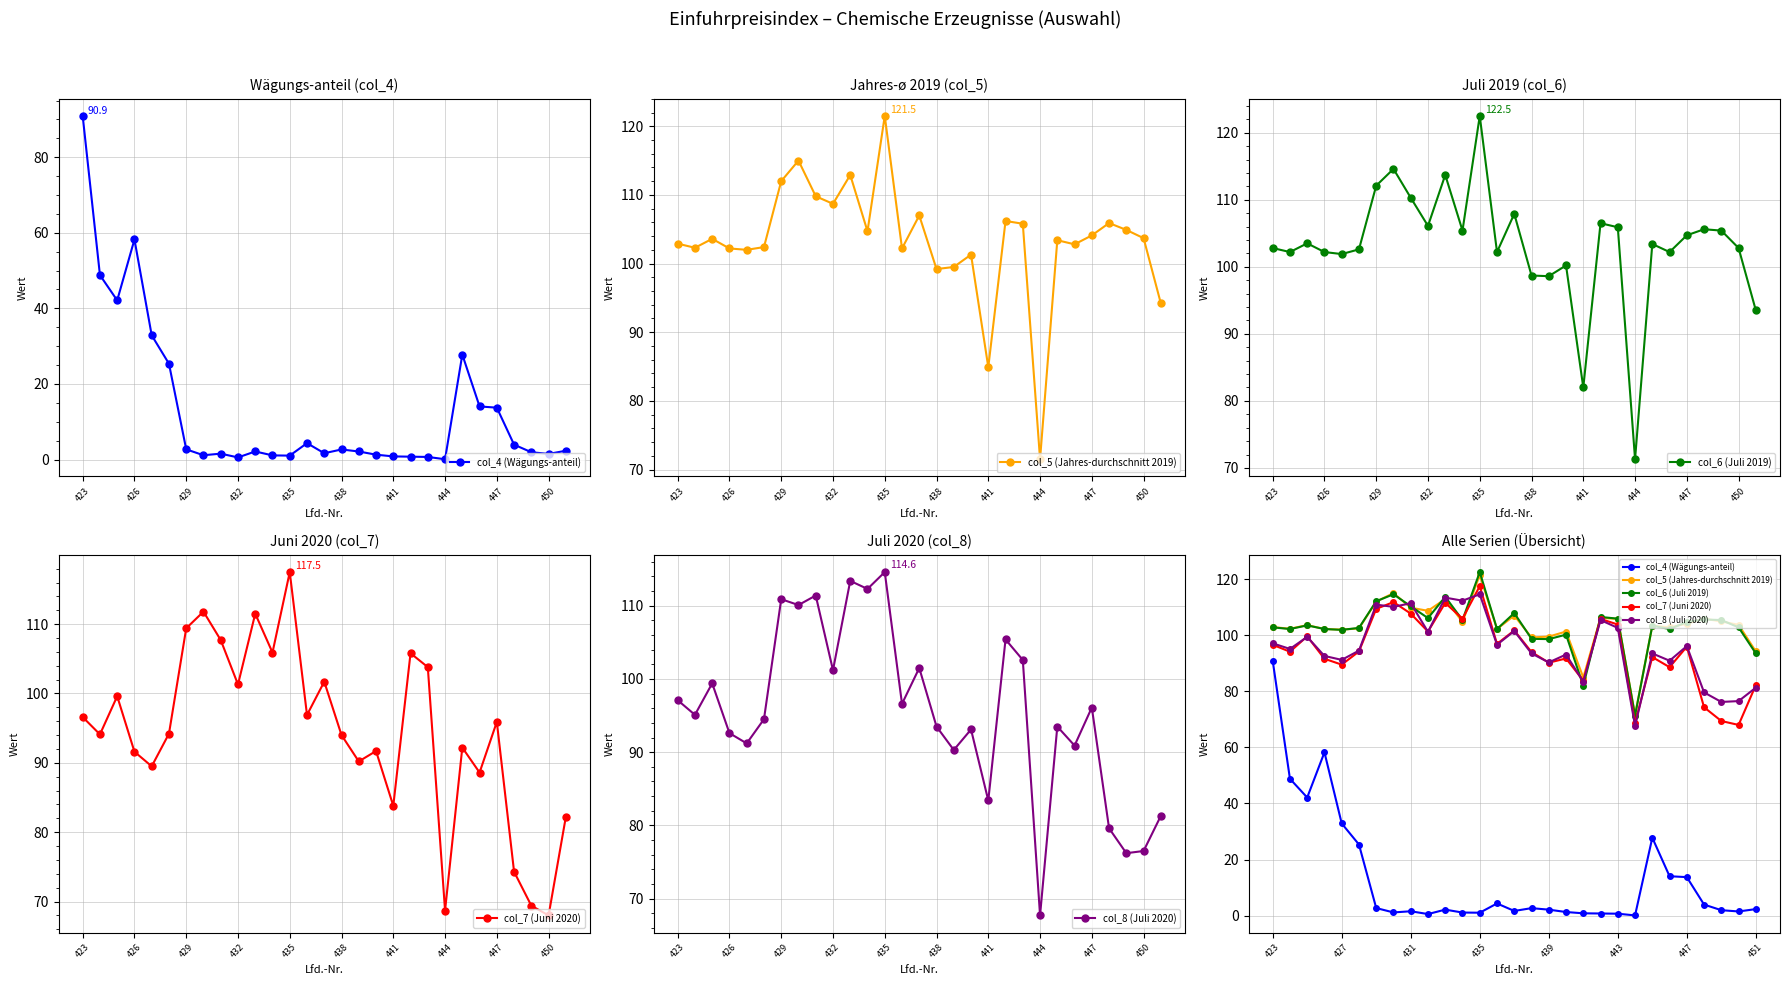

What is the lowest value of the col_7 (Juni 2020) series?

68.0